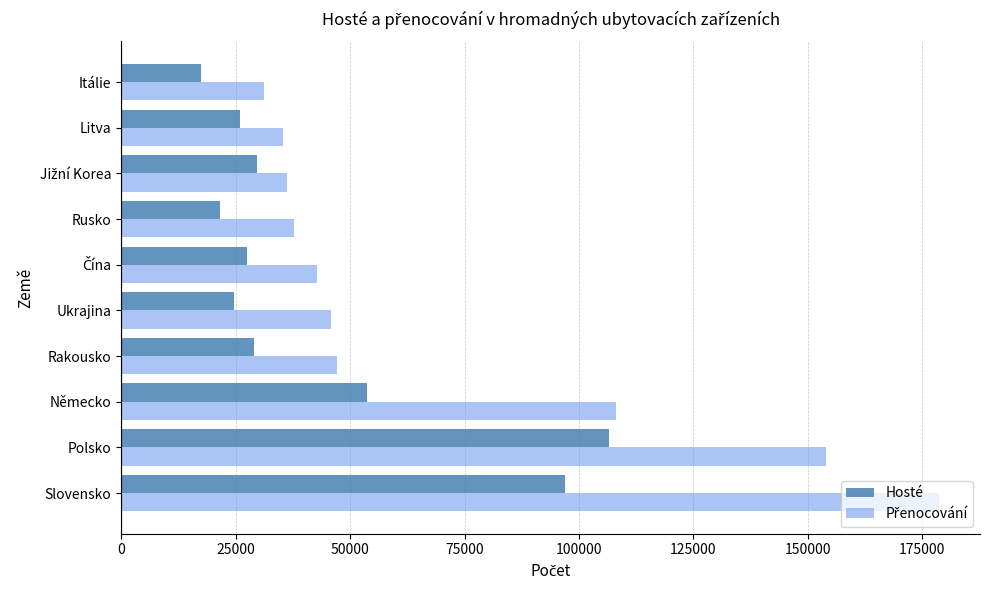

What is the difference between the second highest and minimum values in the Hosté series?

79544